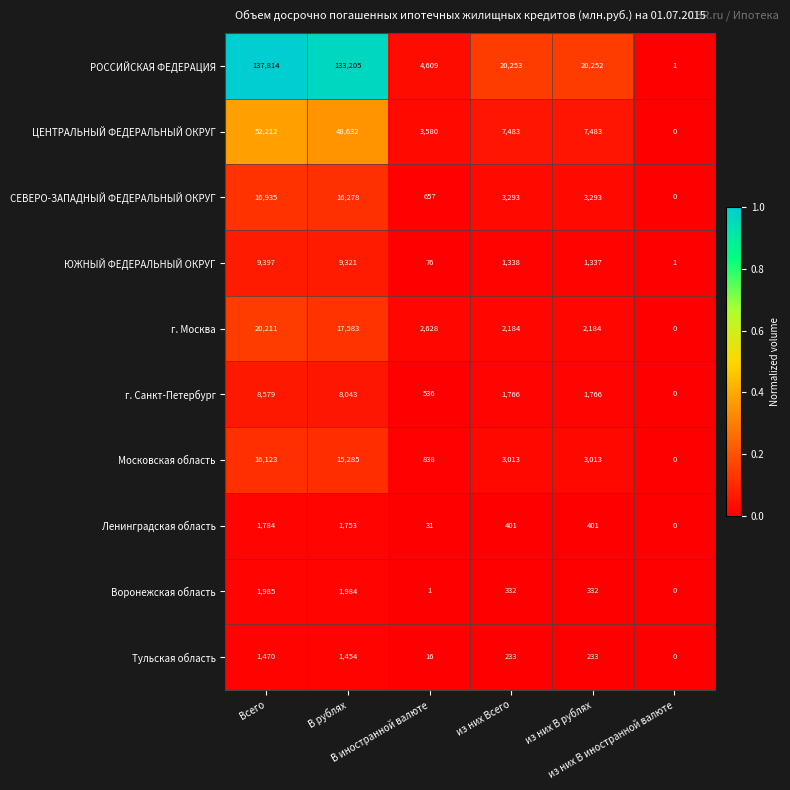

What is the average value of the ЦЕНТРАЛЬНЫЙ ФЕДЕРАЛЬНЫЙ ОКРУГ series?

19898